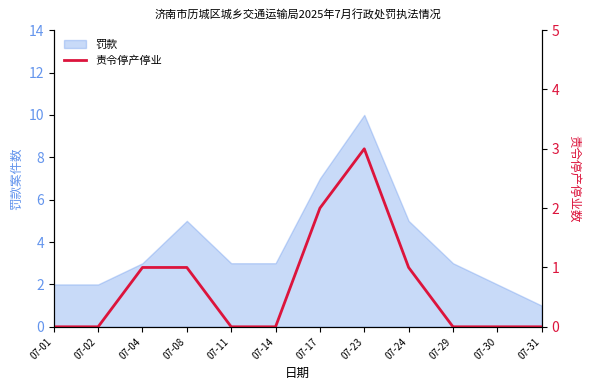

The value at 07-24 is 0. True or false?

False